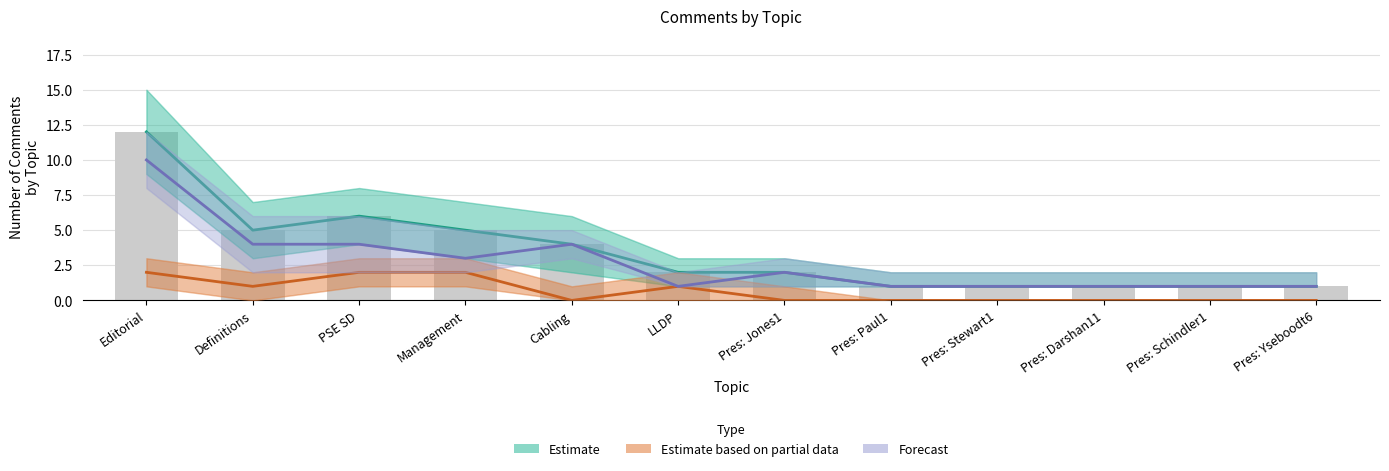

What is the difference between the highest and lowest values at Definitions?

4